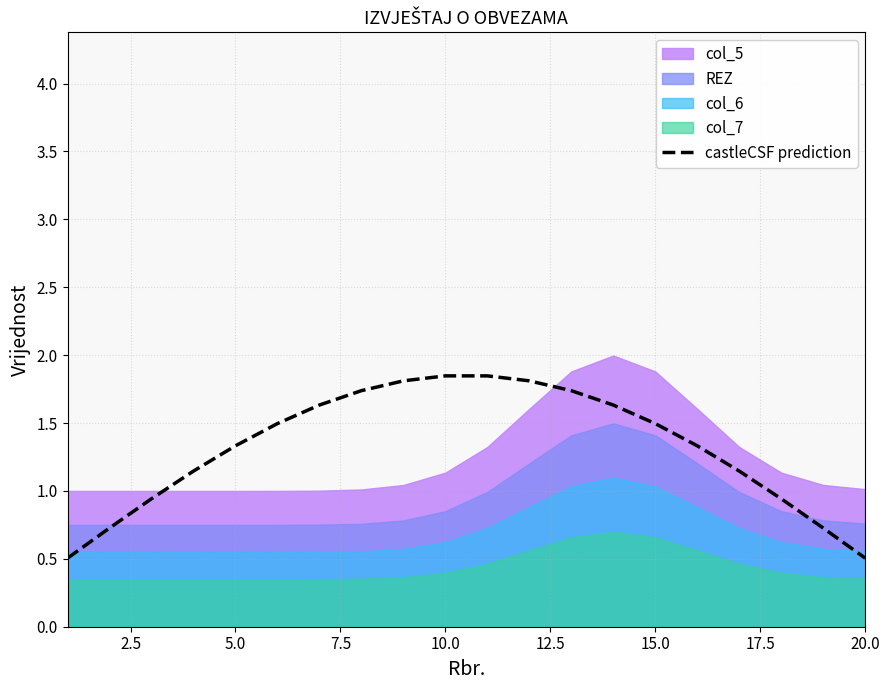

The value of castleCSF prediction at 15.0 is 1.5. True or false?

True